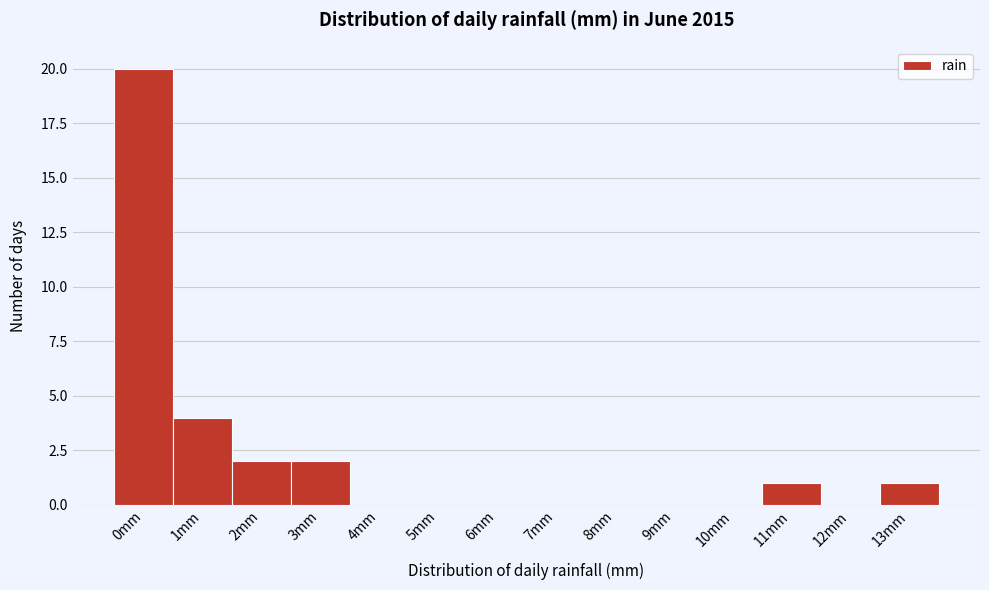

Reading left to right, extract all data points from this chart.

0mm=20	1mm=4	2mm=2	3mm=2	4mm=0	5mm=0	6mm=0	7mm=0	8mm=0	9mm=0	10mm=0	11mm=1	12mm=0	13mm=1